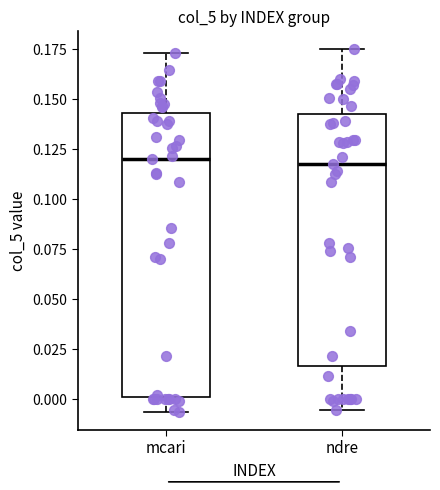

Reading left to right, read every box against the y-axis: the position of its median line, the range the box covers, and the ends of its whiskers. The values are not printed on the chart, so give them approximately, as read against the axis.

mcari: median 0.120, box 0.000 to 0.145, whiskers -0.005 to 0.175
ndre: median 0.120, box 0.015 to 0.145, whiskers -0.005 to 0.175